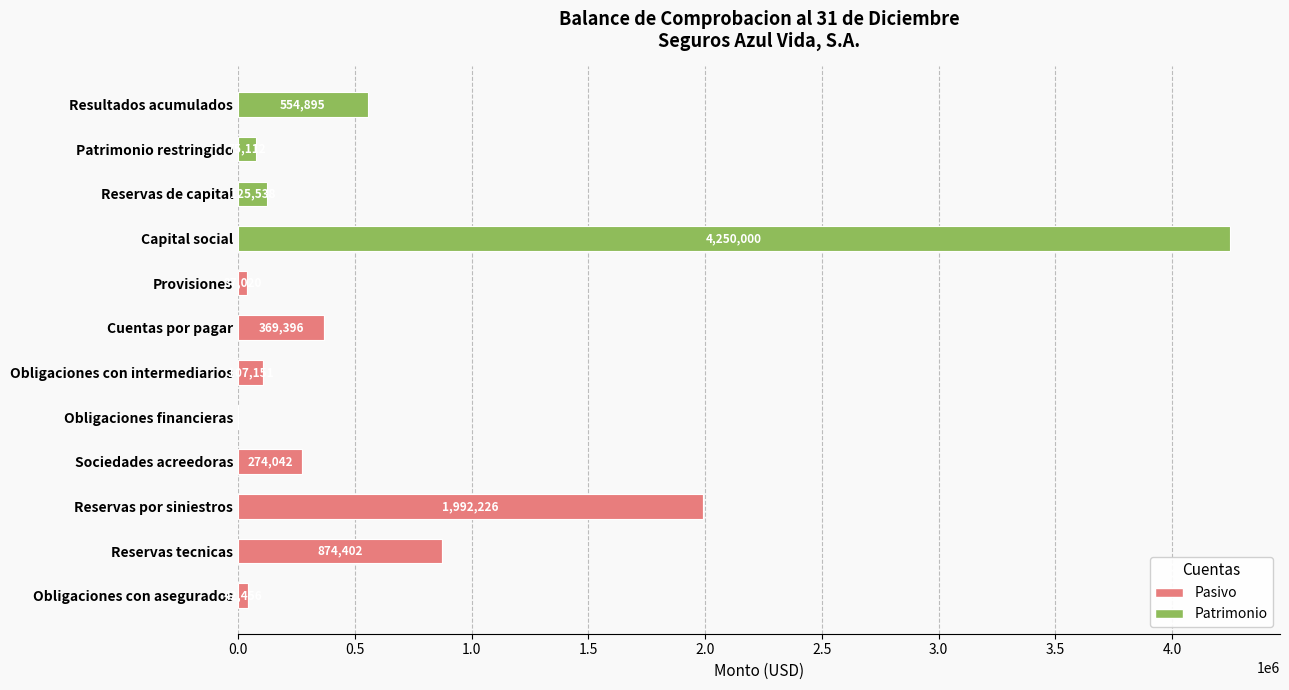

How many data points does each series have?

12